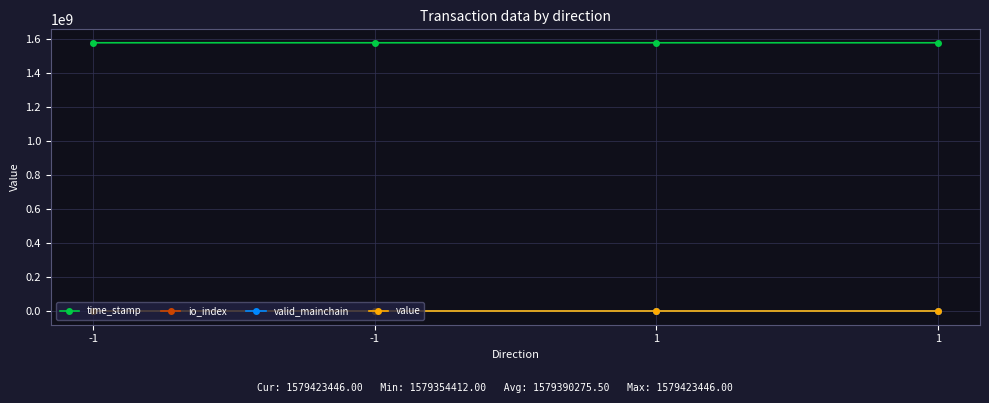

How many lines are shown in the chart?

4